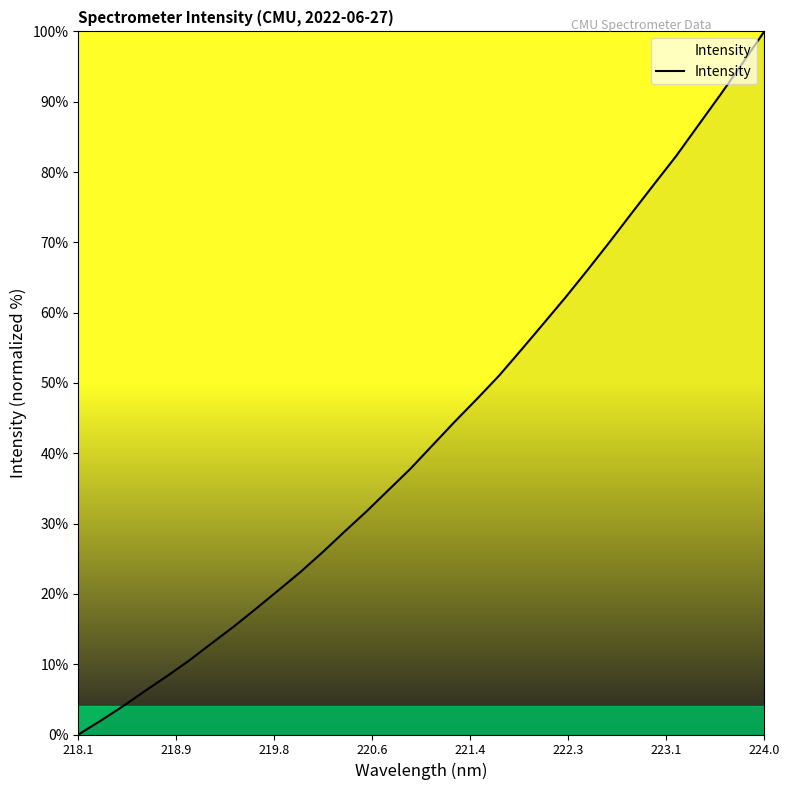

What is the difference between the maximum and minimum values?

100.0